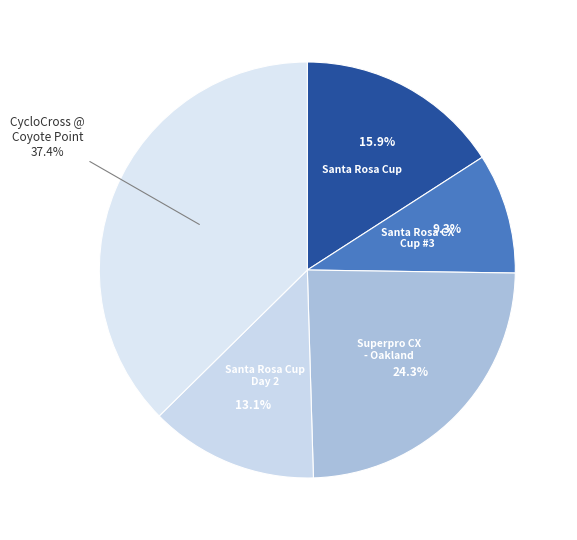

How many segments does this pie chart have?

5